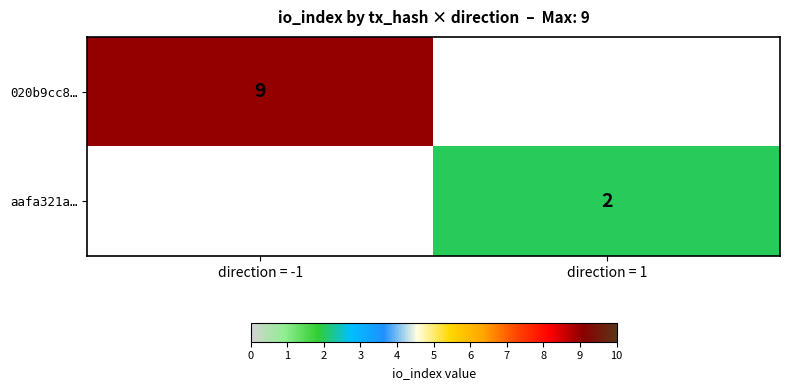

The value of aafa321a… at direction = 1 is 2. True or false?

True